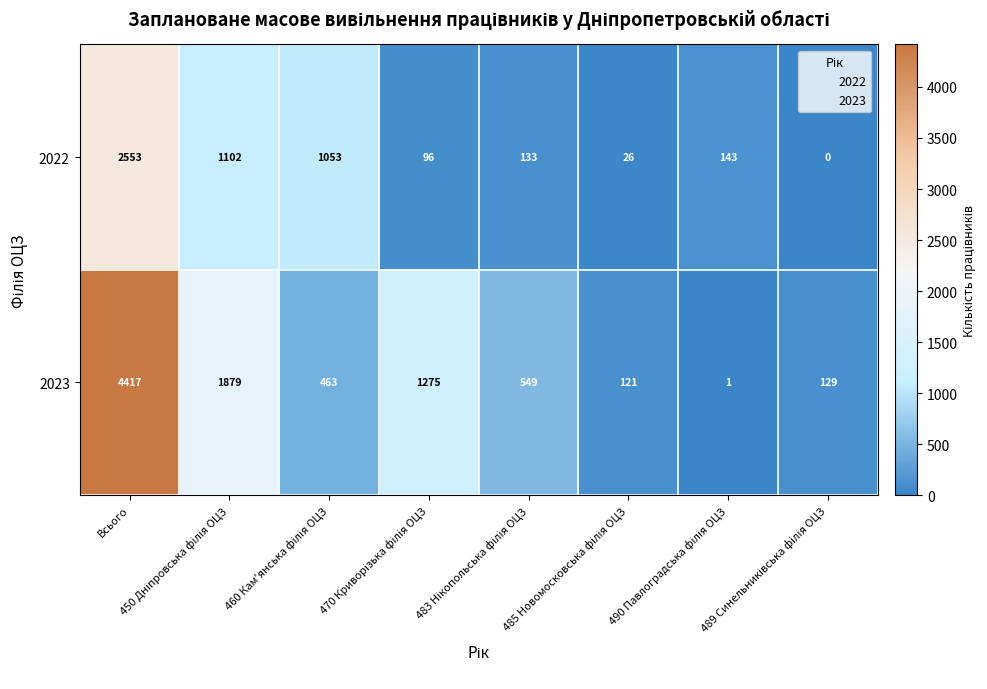

Which series has the largest total across all categories?

2023